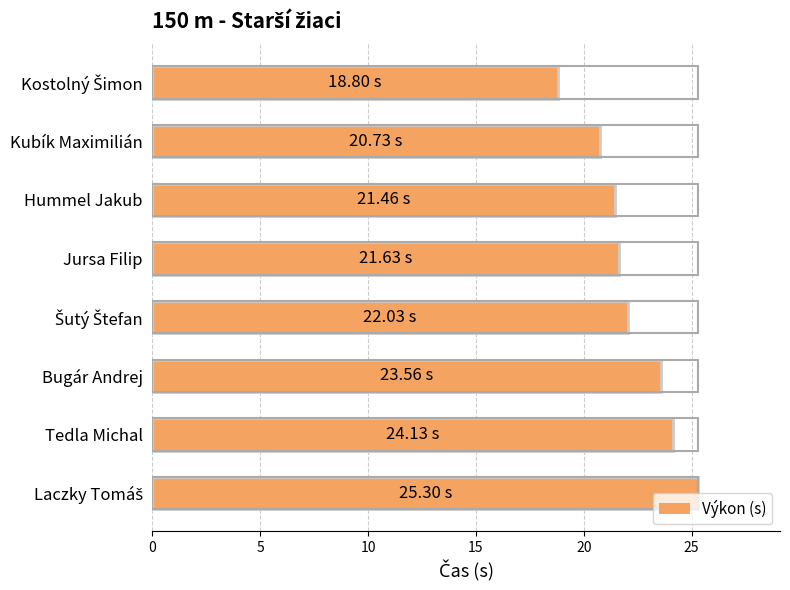

What is the label of the 6th bar from the top?

Bugár Andrej